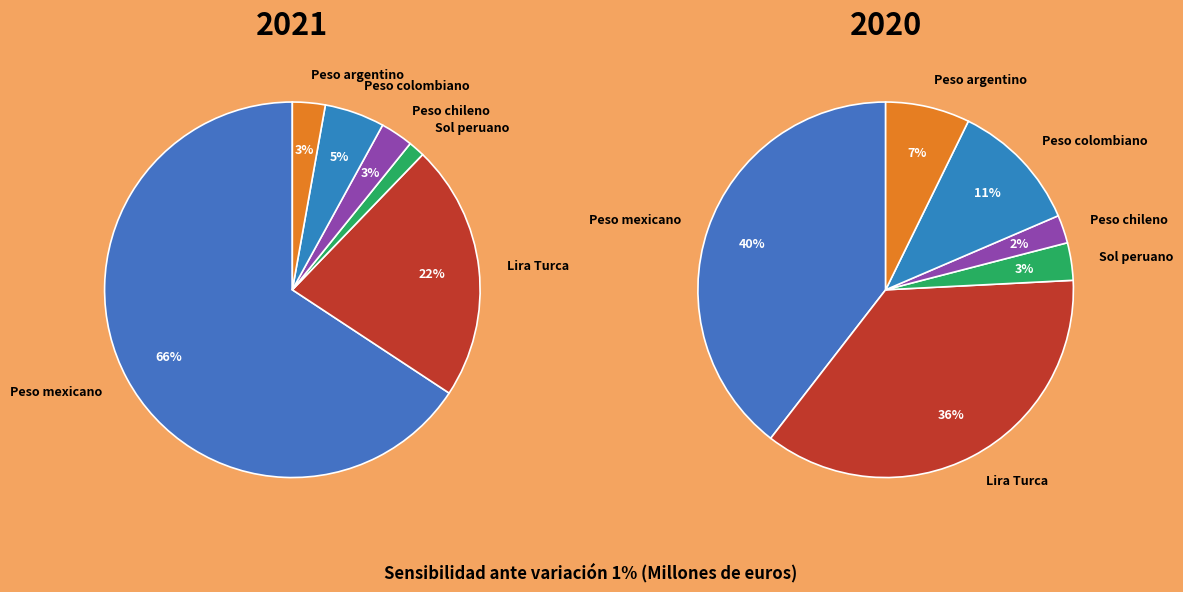

To the nearest percent, what portion does Lira Turca represent?

22%